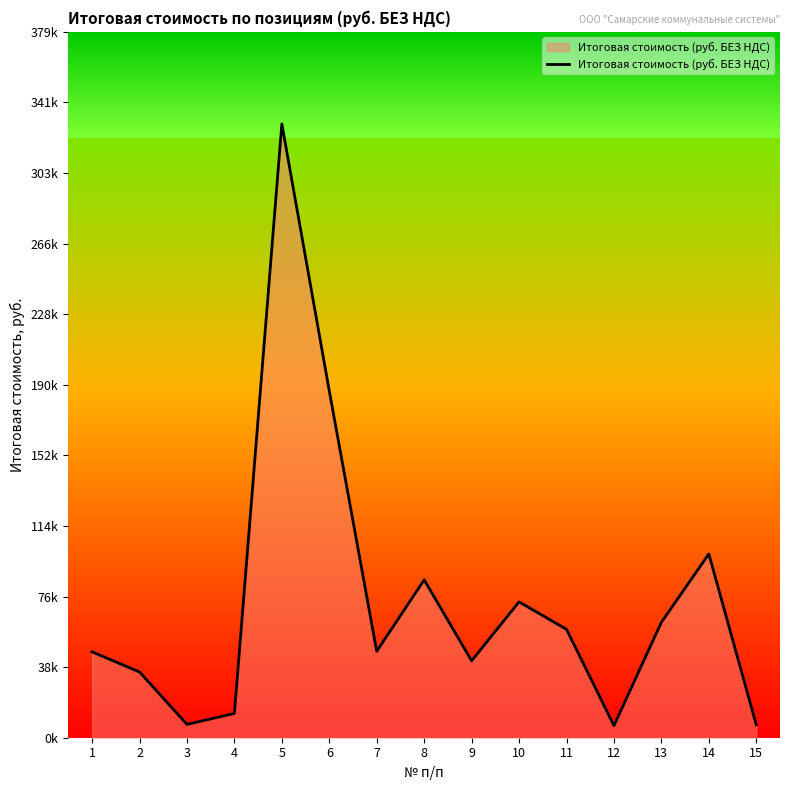

Does the chart have visible grid lines?

No